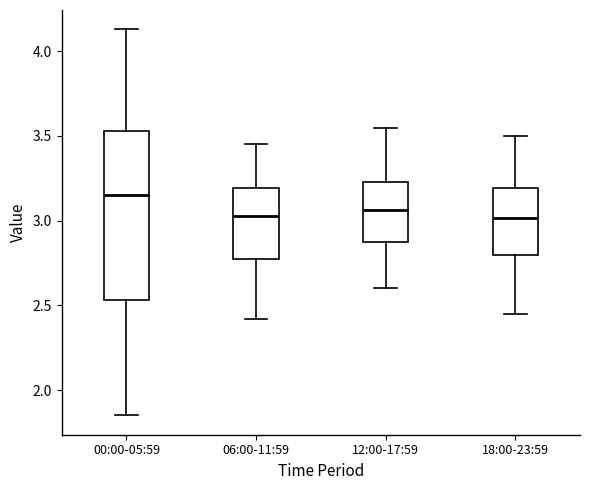

Which box is the tallest, from its lower edge to its upper edge?

00:00-05:59